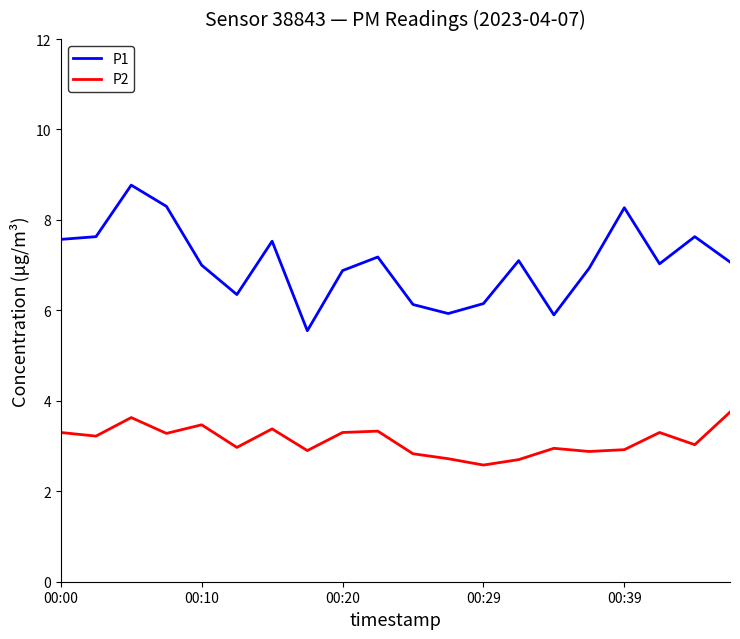

Rank the series by their maximum value, from highest to lowest.

P1, P2